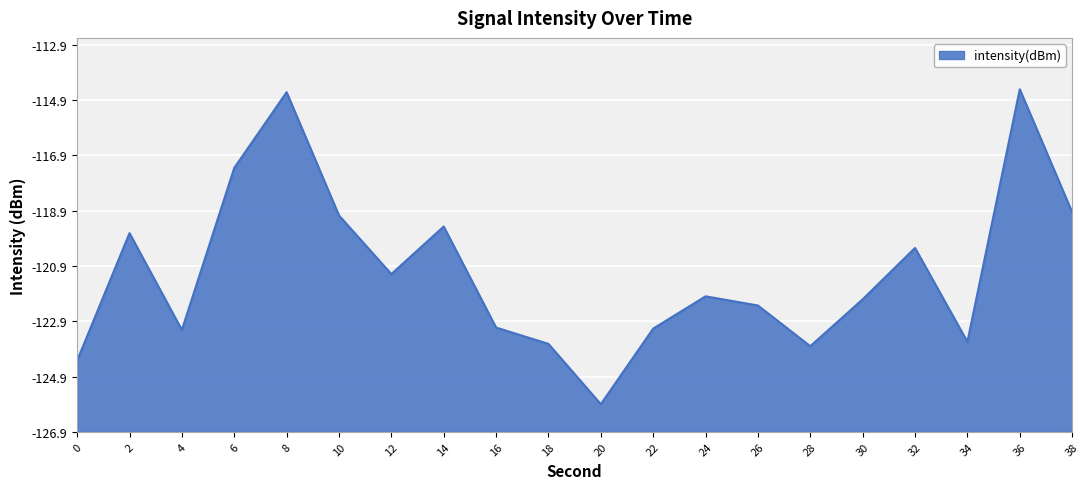

Does the chart display data point markers on the line(s)?

No